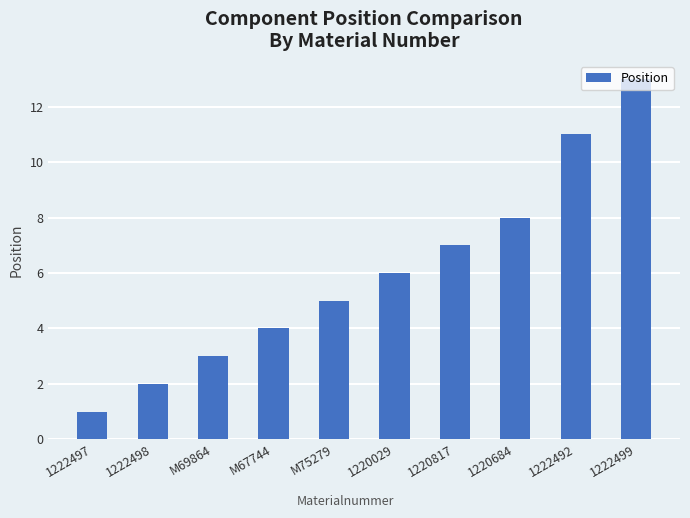

How many bars are there in total?

10